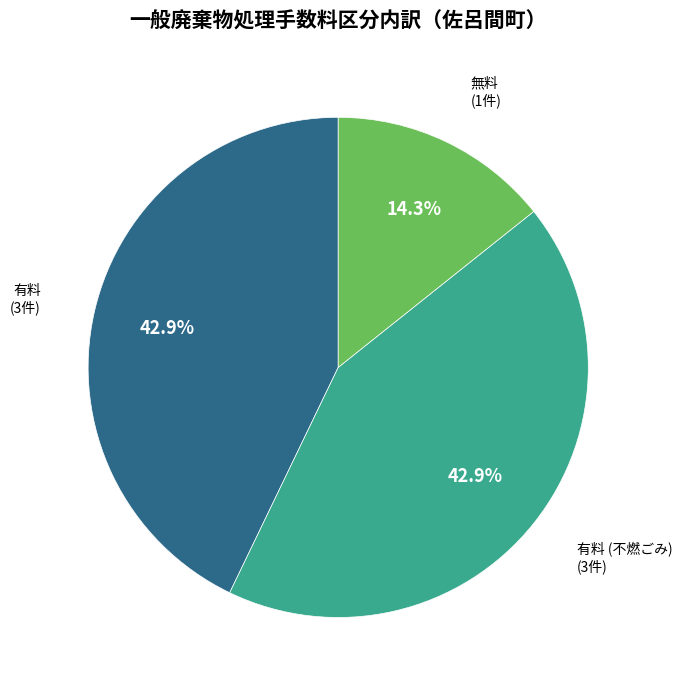

The 有料 (不燃ごみ) slice represents 36% of the pie. True or false?

False